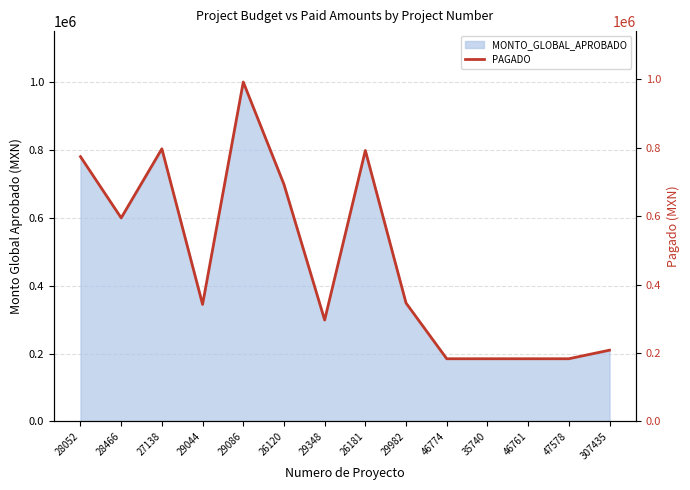

Reading left to right, transcribe all the data shown in this chart.

773903.9	594942.7	796884.9	342101.7	991975.4	692973.8	296515.3	791964.0	346131.6	183341.6	183341.6	183341.6	183341.6	208425.0